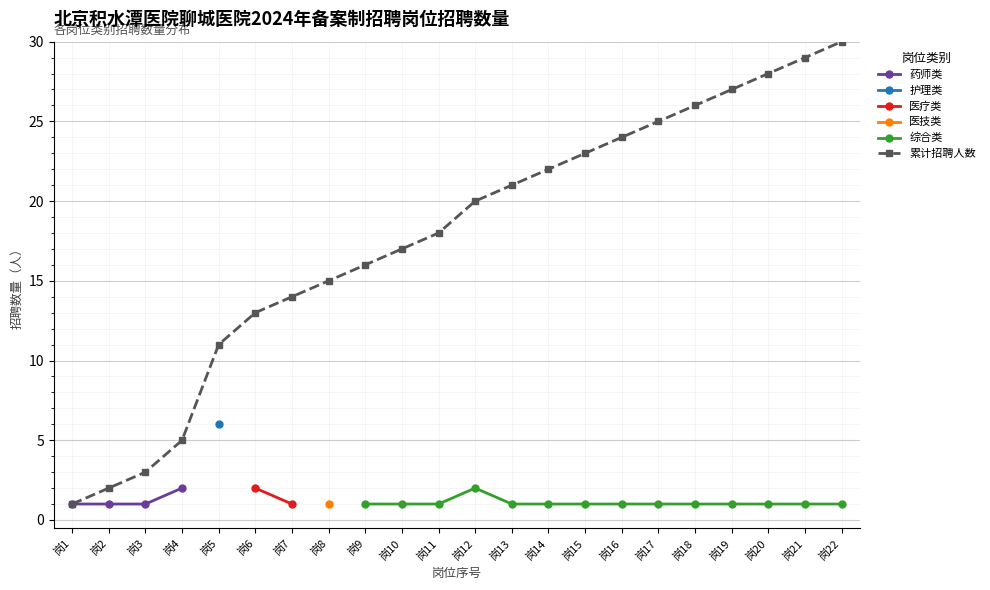

At which label does 累计招聘人数 reach its minimum?

岗1